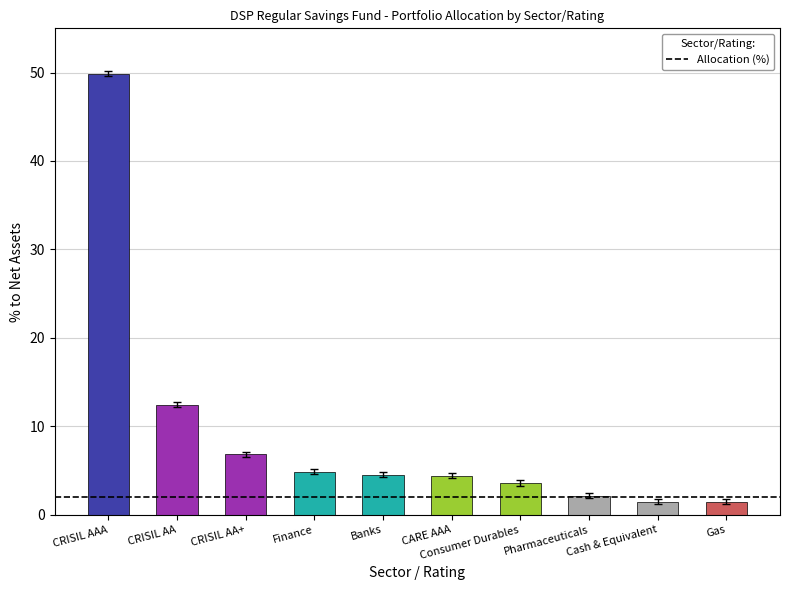

What is the difference between the maximum and minimum values?

48.4